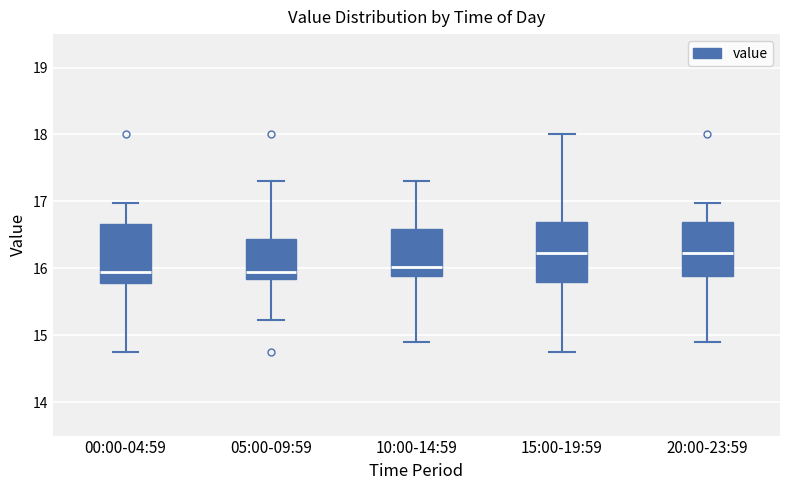

Where does the upper whisker of the box for 00:00-04:59 end on the y-axis? The values are not printed on the chart, so give them approximately, as read against the axis.

17.0